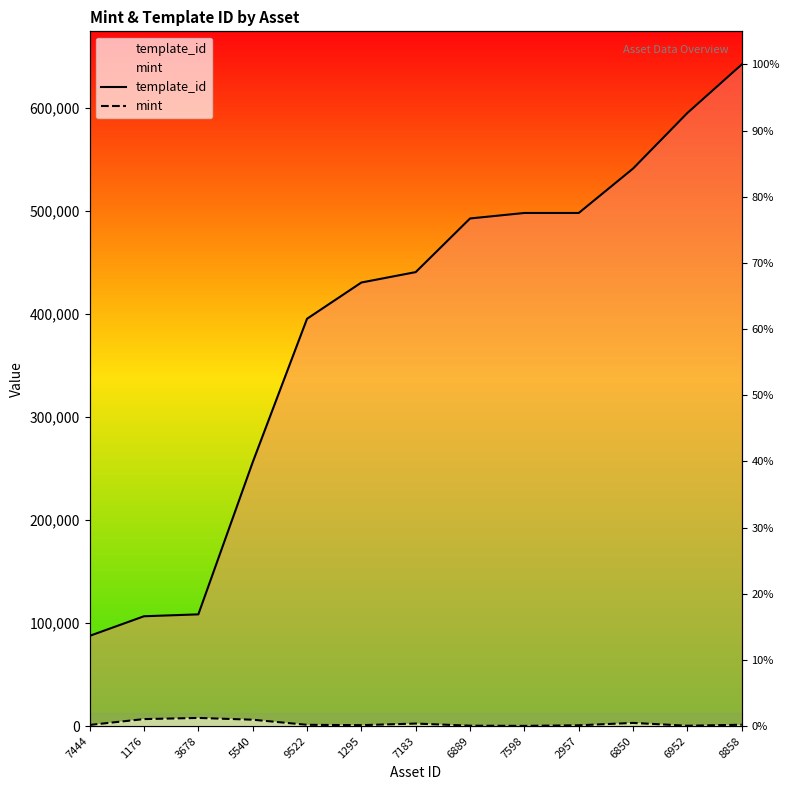

How many data points in template_id are above 440886?

6